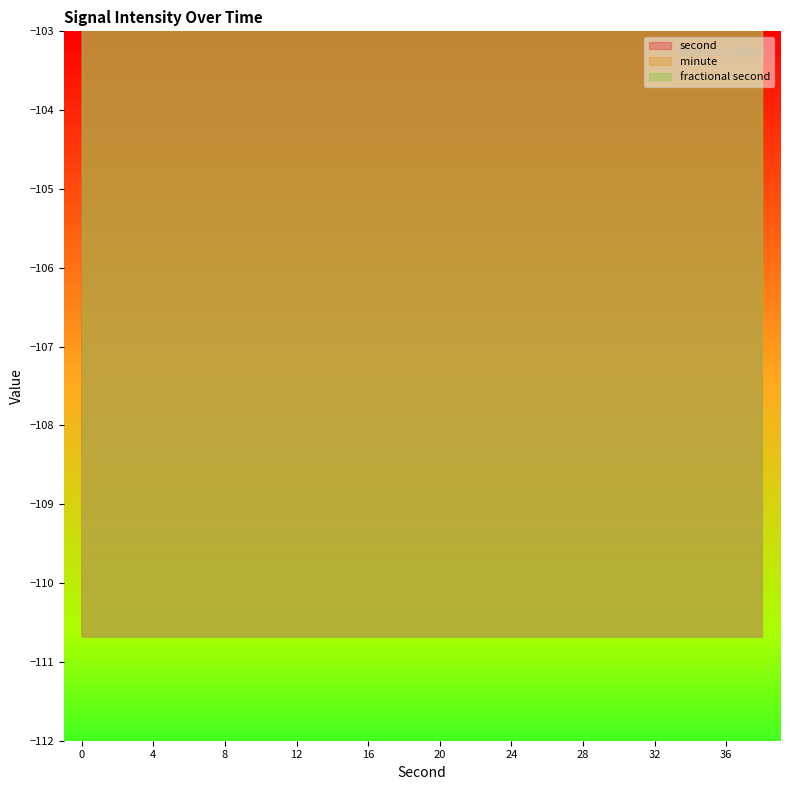

Between 36 and 16, which is larger?

36